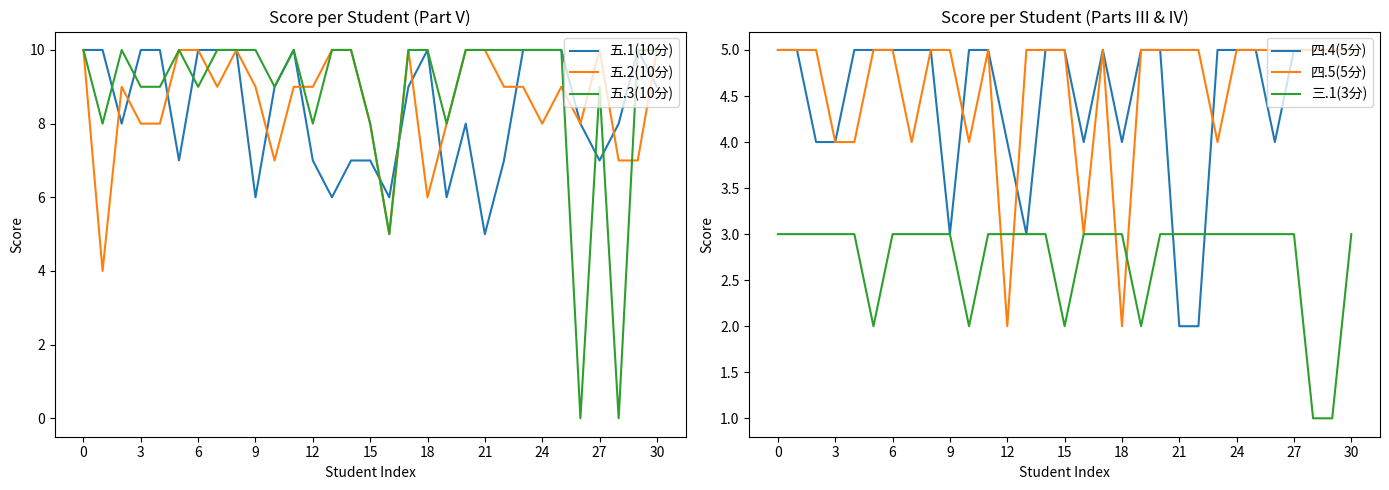

True or false: 五.2(10分) has a value of 9 at 12.

True